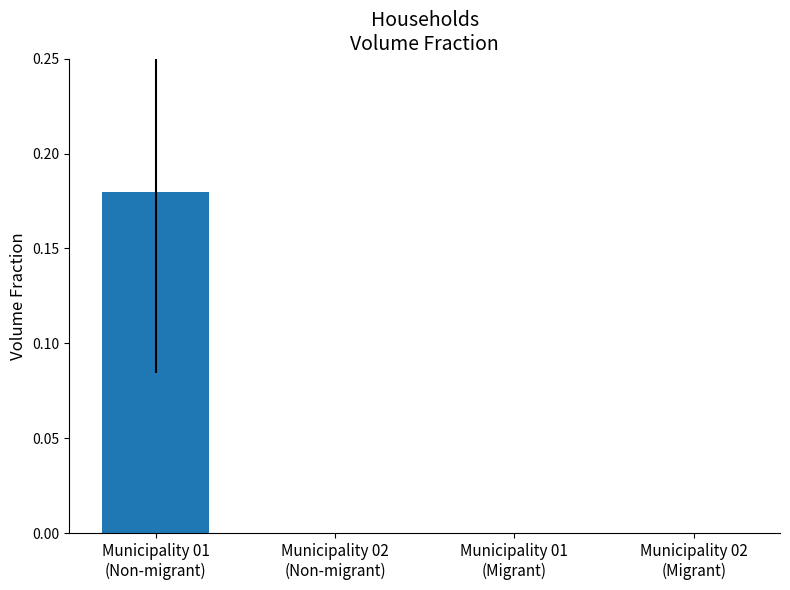

Are the bars horizontal?

No